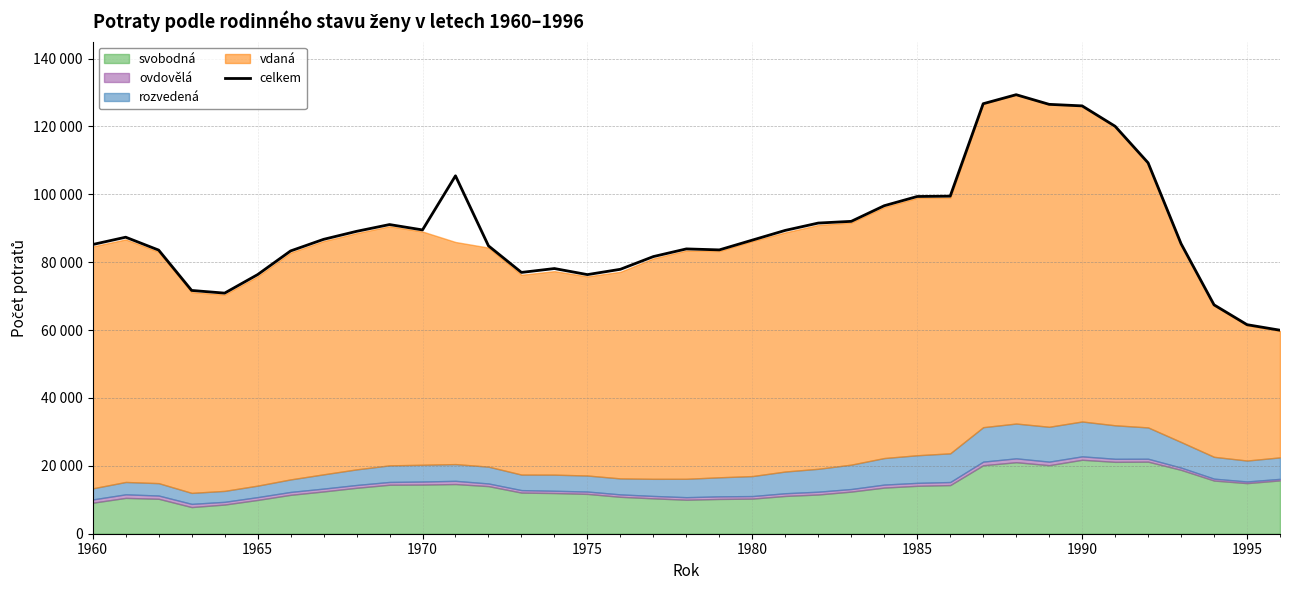

What is the value of the 10th point from the left?

91088